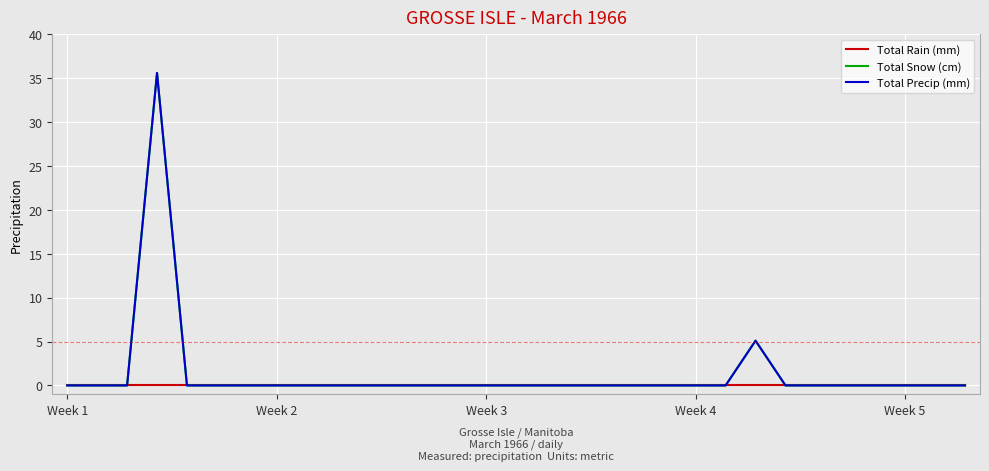

Rank the series by their maximum value, from lowest to highest.

Total Rain (mm), Total Snow (cm), Total Precip (mm)